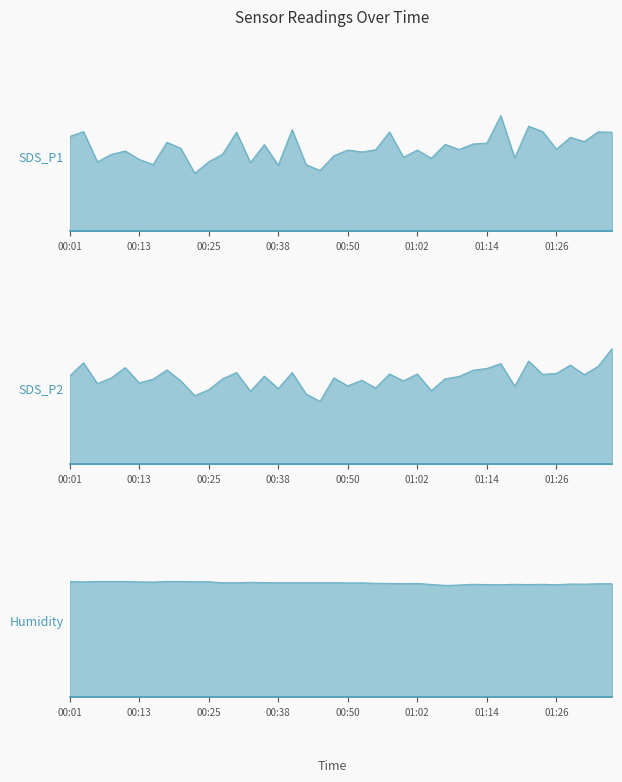

At 00:50, list the series in order from largest to smallest.

Humidity, SDS_P1, SDS_P2